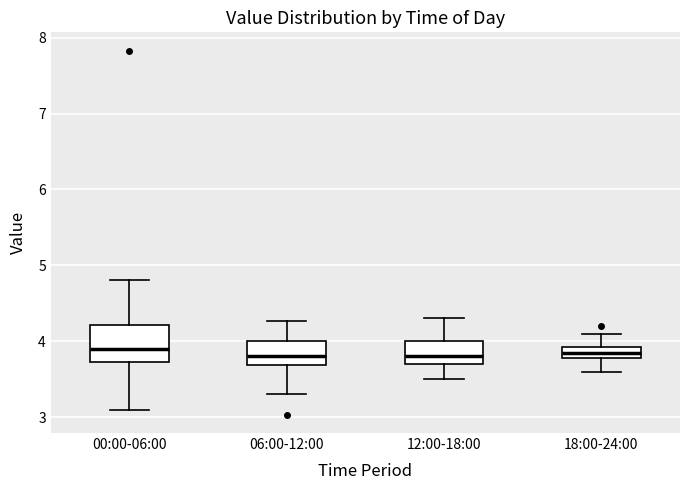

Where is the lower edge of the box for 18:00-24:00 on the y-axis? The values are not printed on the chart, so give them approximately, as read against the axis.

3.8